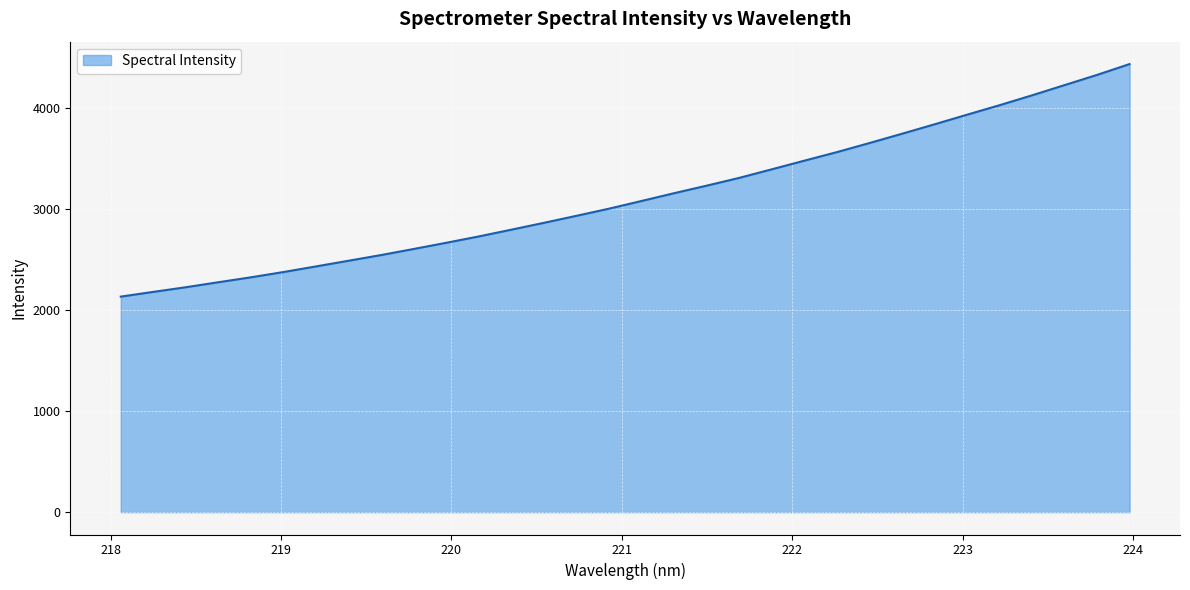

What is the maximum value shown in the chart?

4432.0